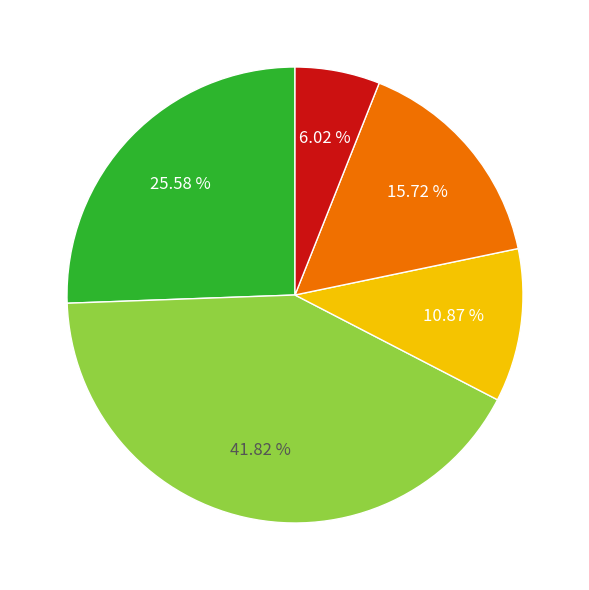

To the nearest percent, what is the average slice percentage?

20%